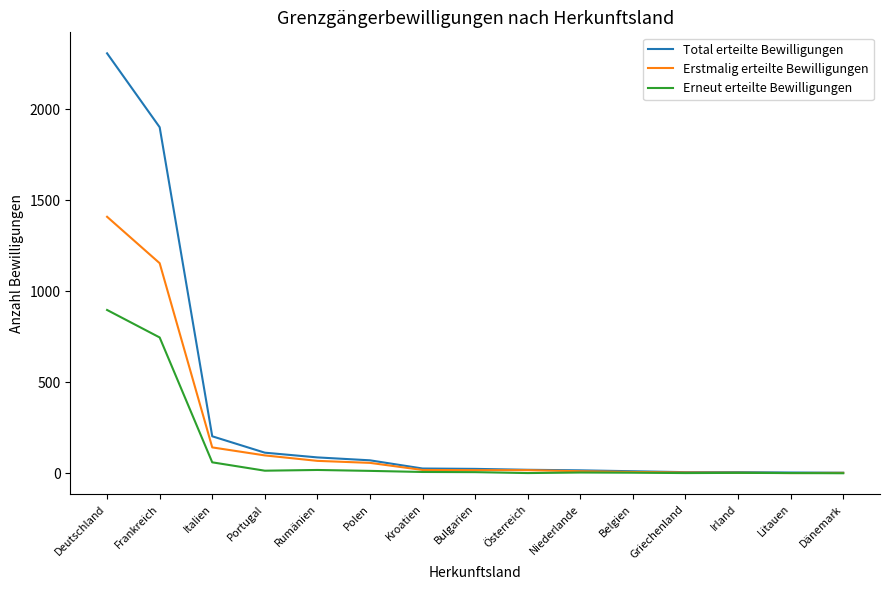

Which series has the widest spread of values?

Total erteilte Bewilligungen